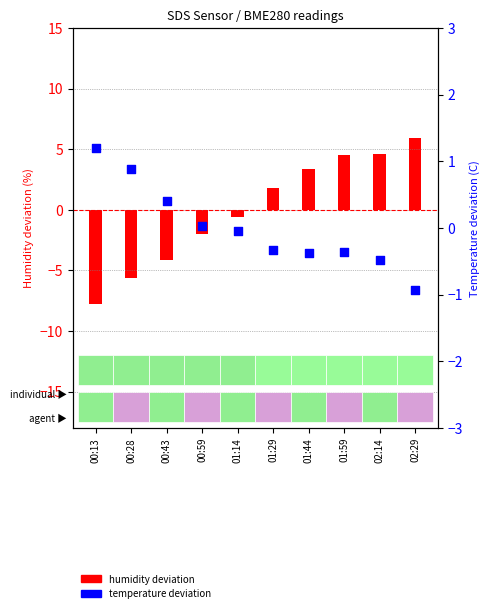

At which category is the sum across all series the highest?

02:29